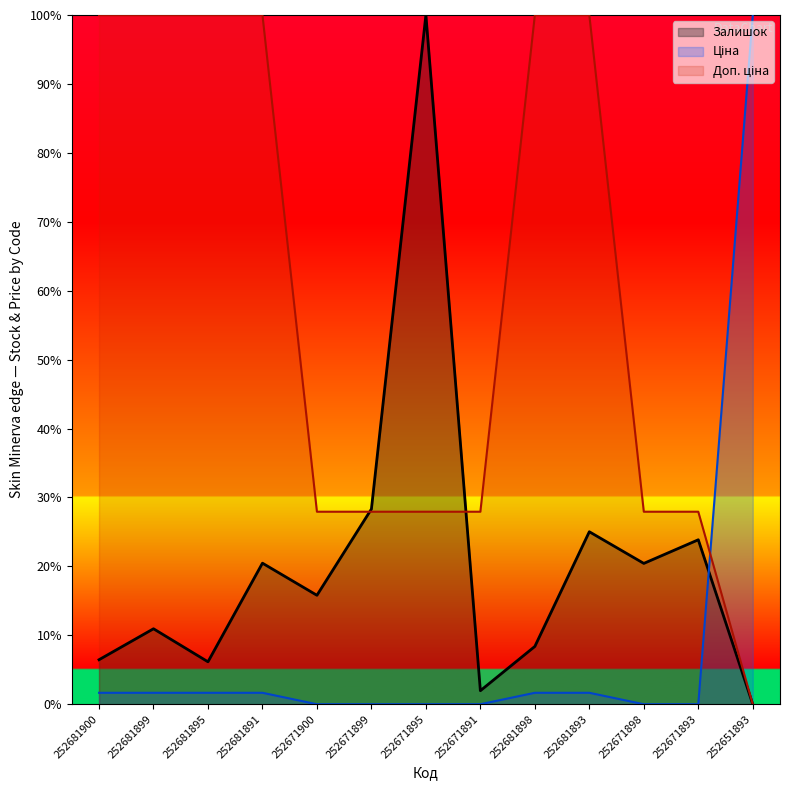

The value of Залишок at 252681895 is 6.2. True or false?

True